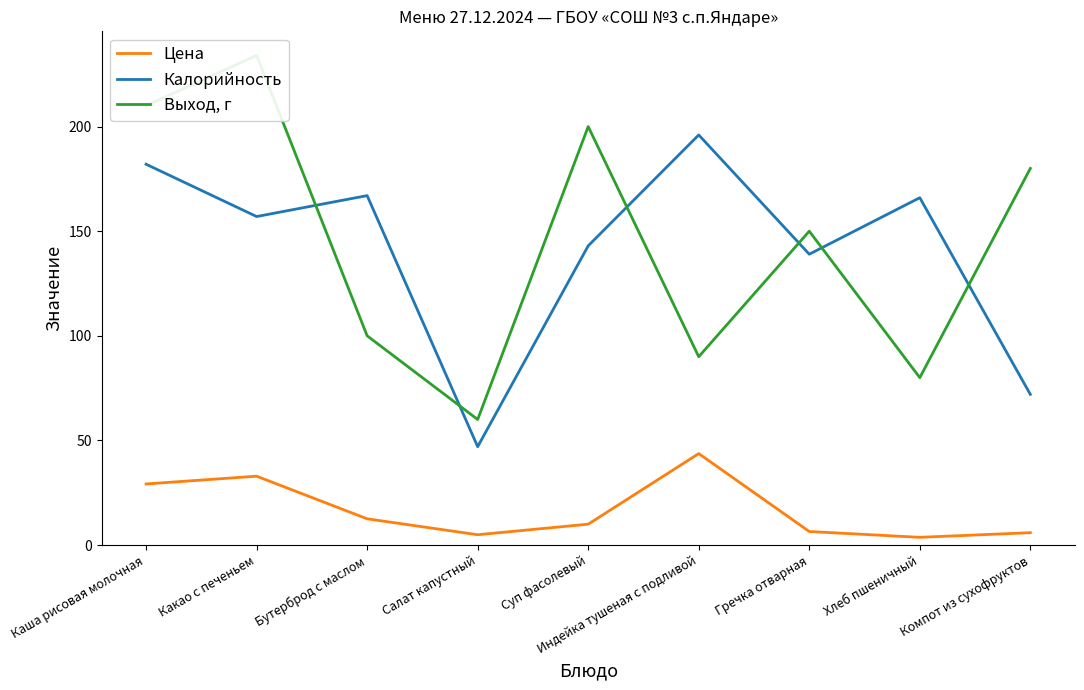

Where do Калорийность and Выход, г first cross each other?

Какао с печеньем and Бутерброд с маслом